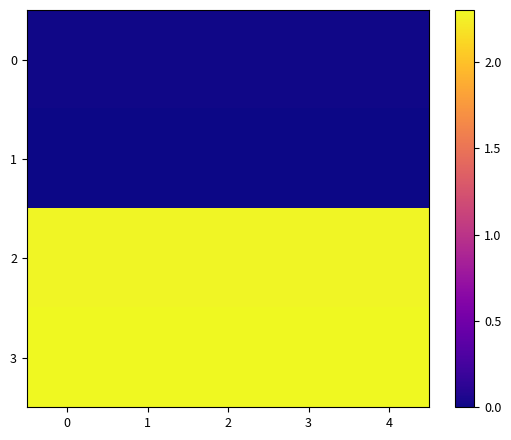

At how many categories does at least one series exceed 1?

5